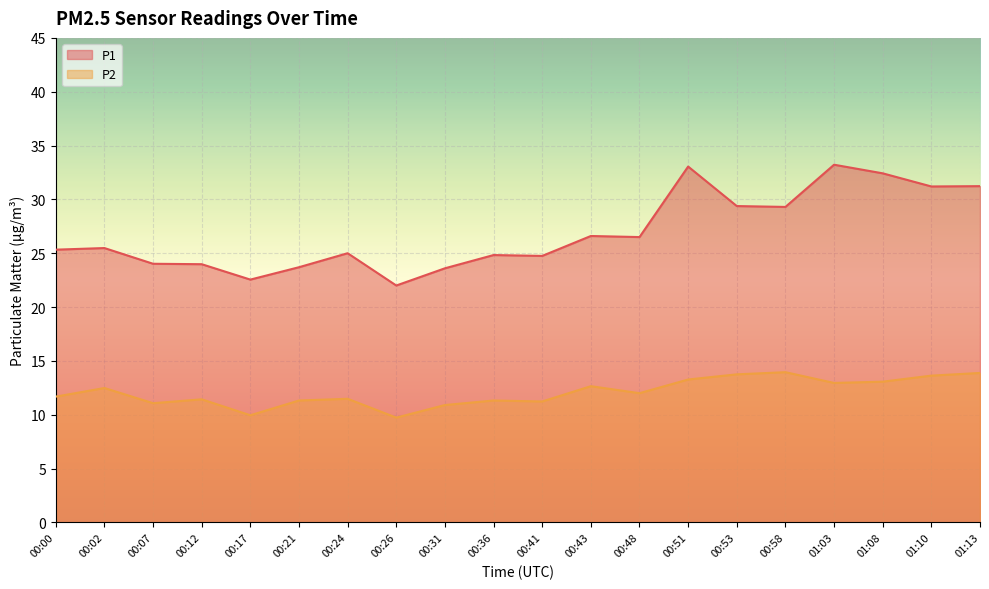

Is it true that P1 equals 24.0 at 00:12?

True